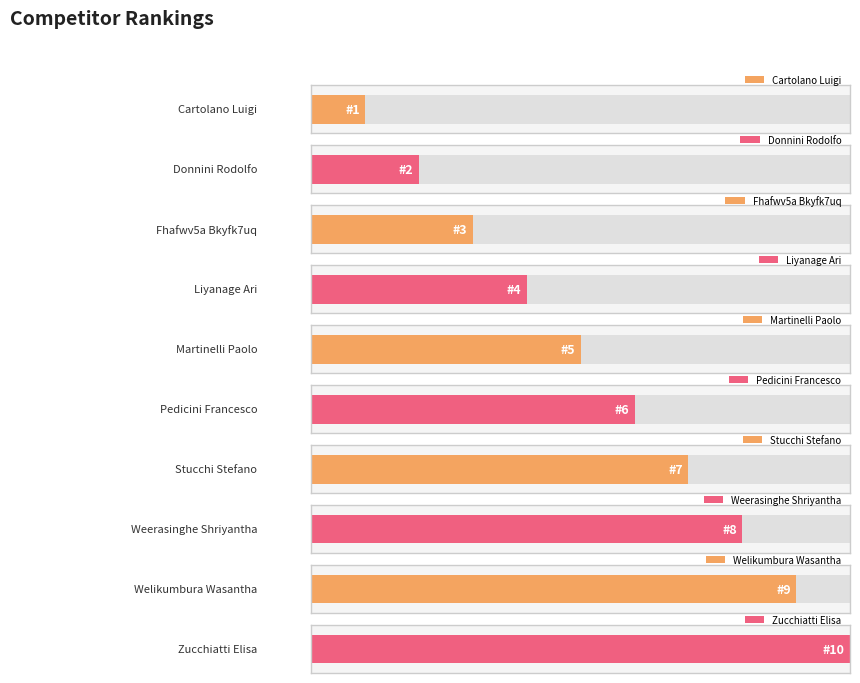

What is the label of the 6th bar from the left?

Pedicini Francesco